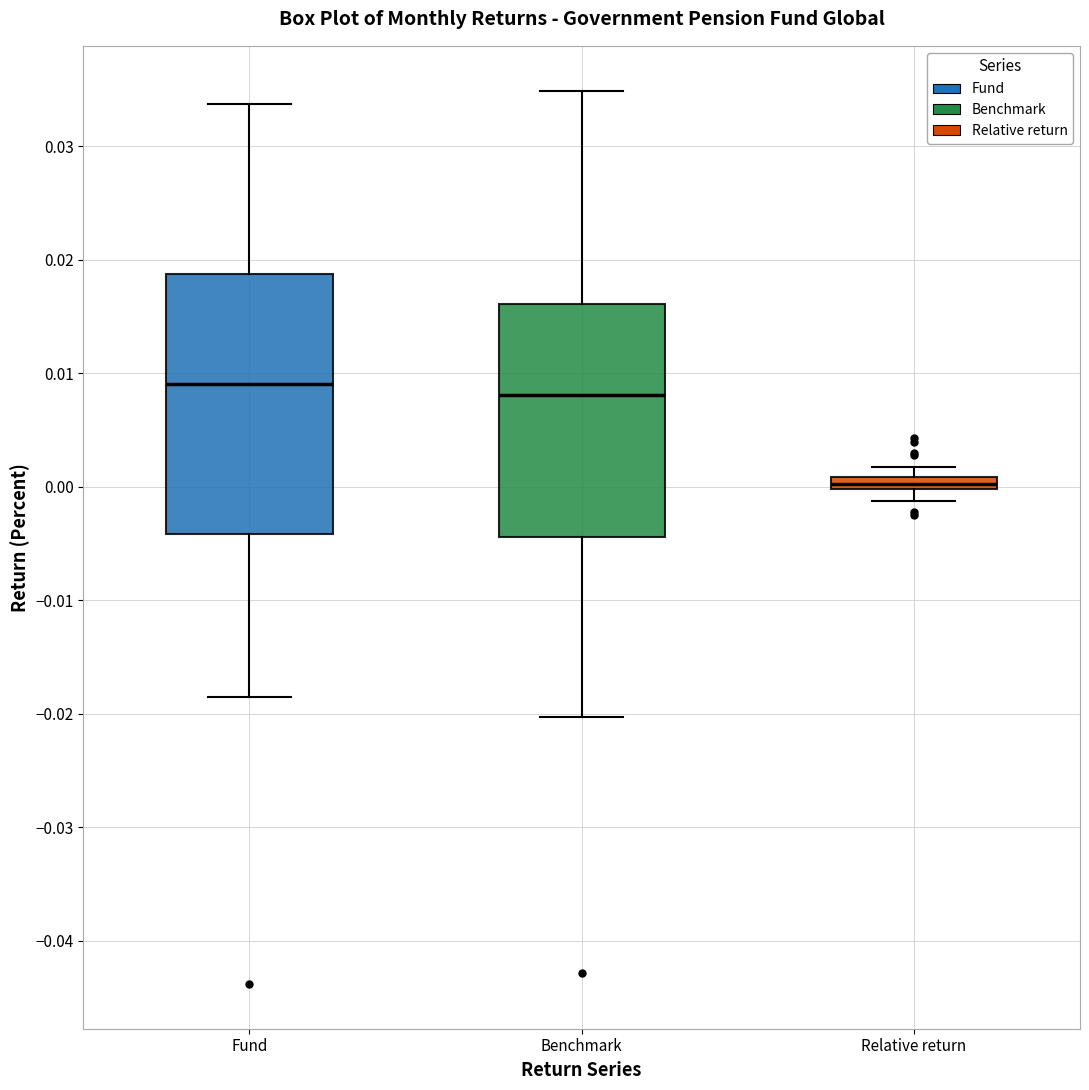

Where is the lower edge of the box for Relative return on the y-axis? The values are not printed on the chart, so give them approximately, as read against the axis.

0.000